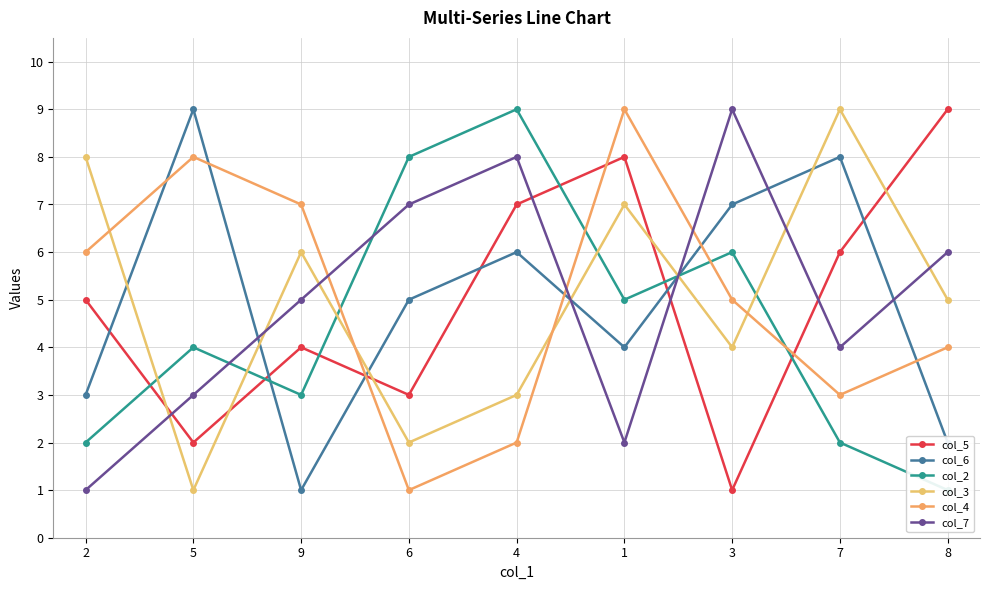

What is the label of the 8th point from the left?

7